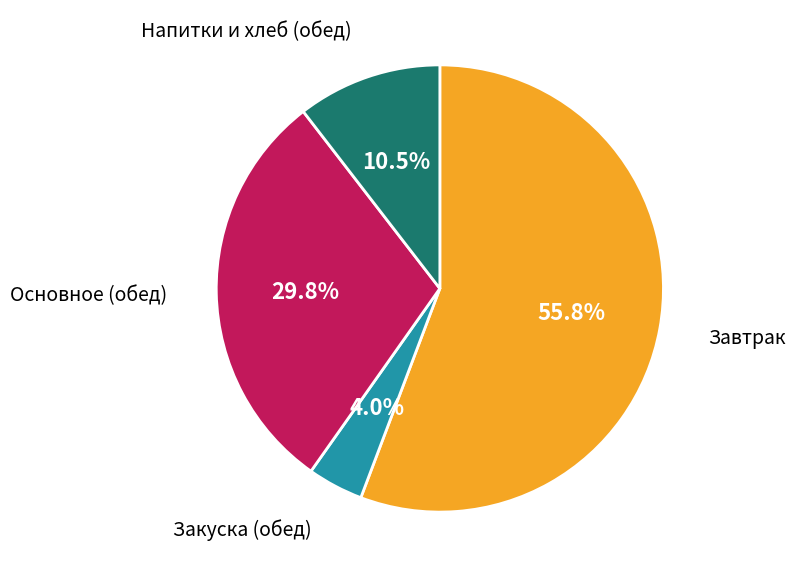

Is there any slice that represents more than half of the pie?

Yes